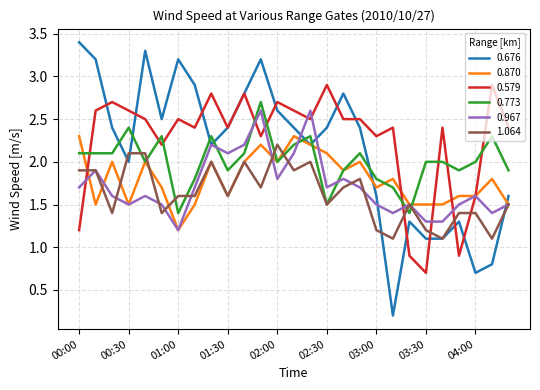

List the series in order of their peak value, lowest first.

1.064, 0.870, 0.967, 0.773, 0.579, 0.676